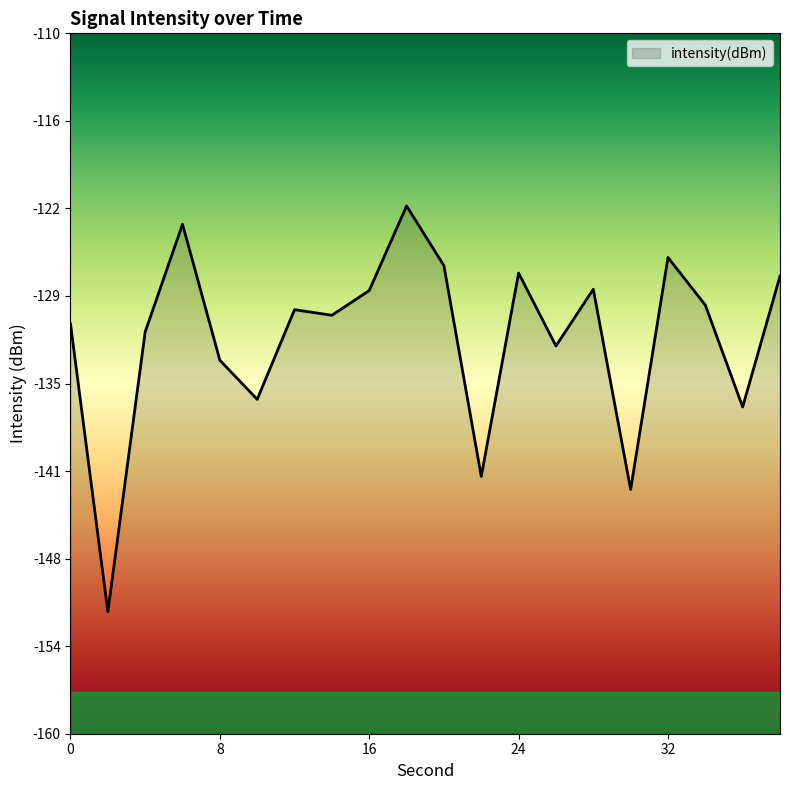

How many points are higher than both their immediate neighbors (excluding endpoints)?

6